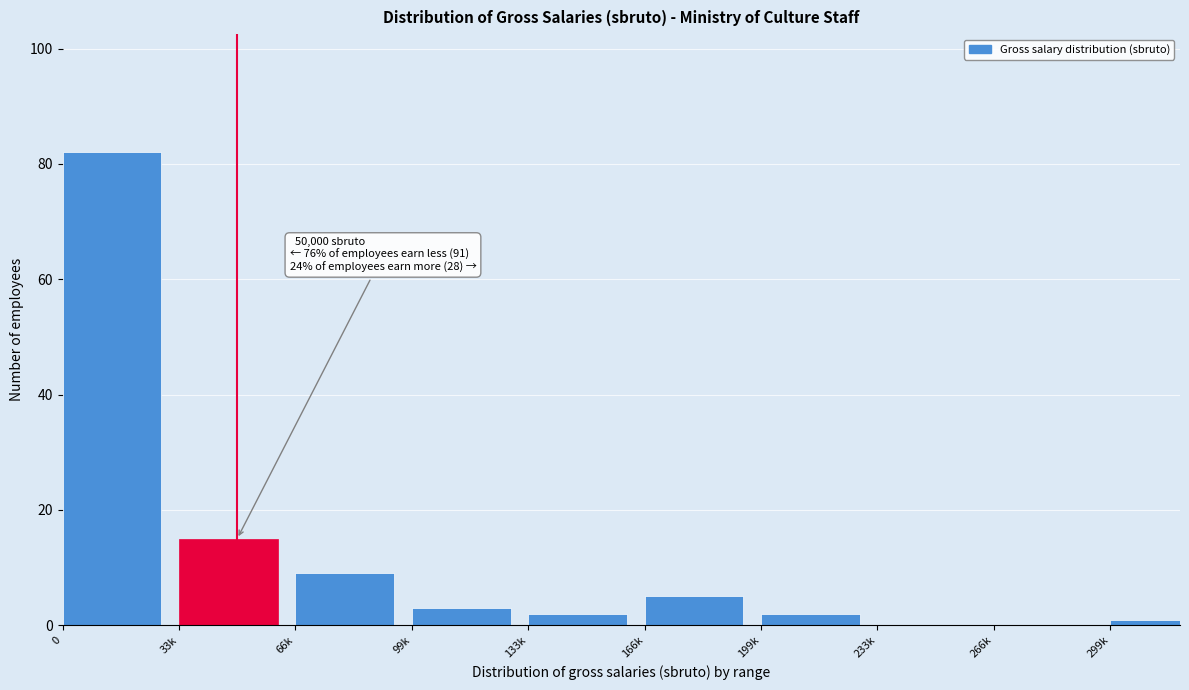

Reading right to left, list all the values displayed in this chart.

299k=1	266k=0	233k=0	199k=2	166k=5	133k=2	99k=3	66k=9	33k=15	0=82